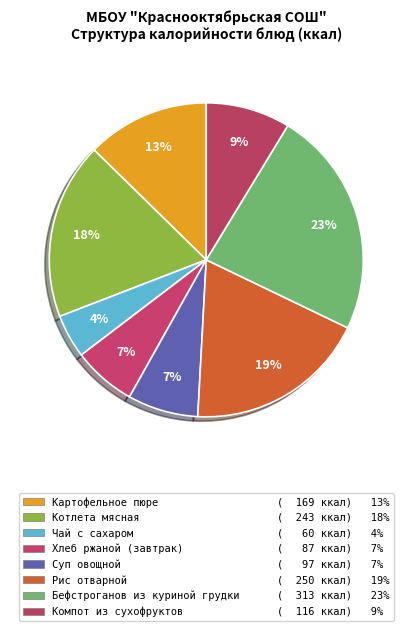

Does Суп овощной represent more than half of the total?

No